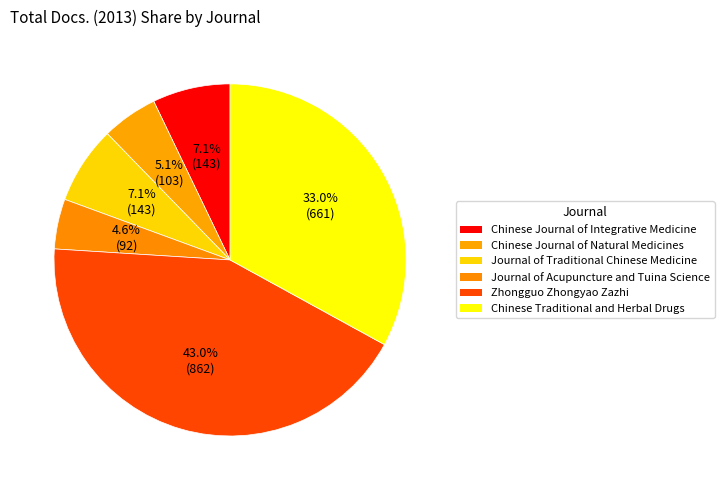

How many segments does this pie chart have?

6